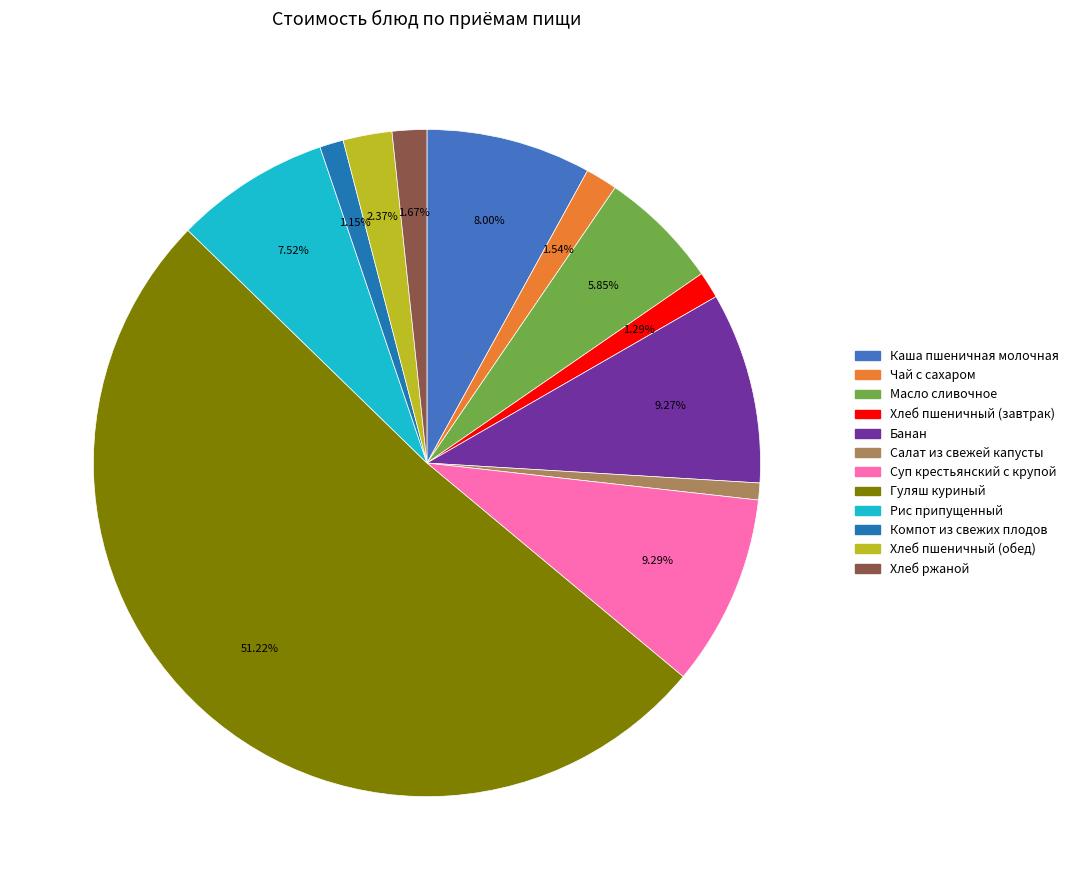

Which slice represents more than half of the pie?

Гуляш куриный